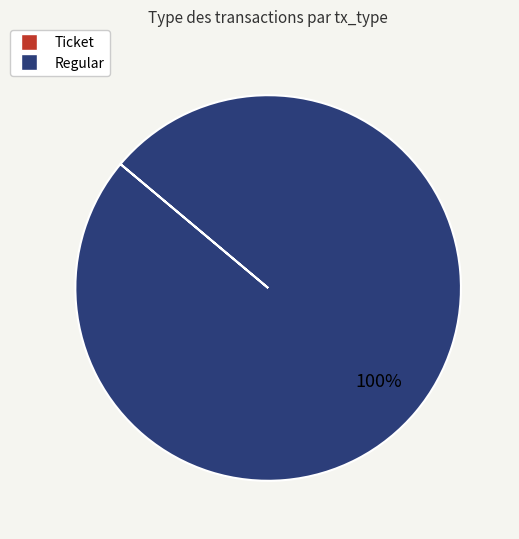

Is it true that Regular is 90% of the pie?

False